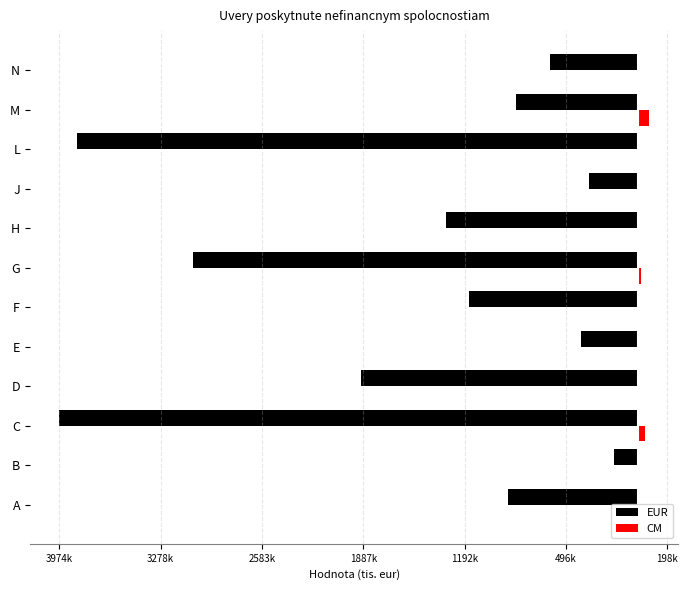

What are all the series names shown in the legend?

EUR, CM